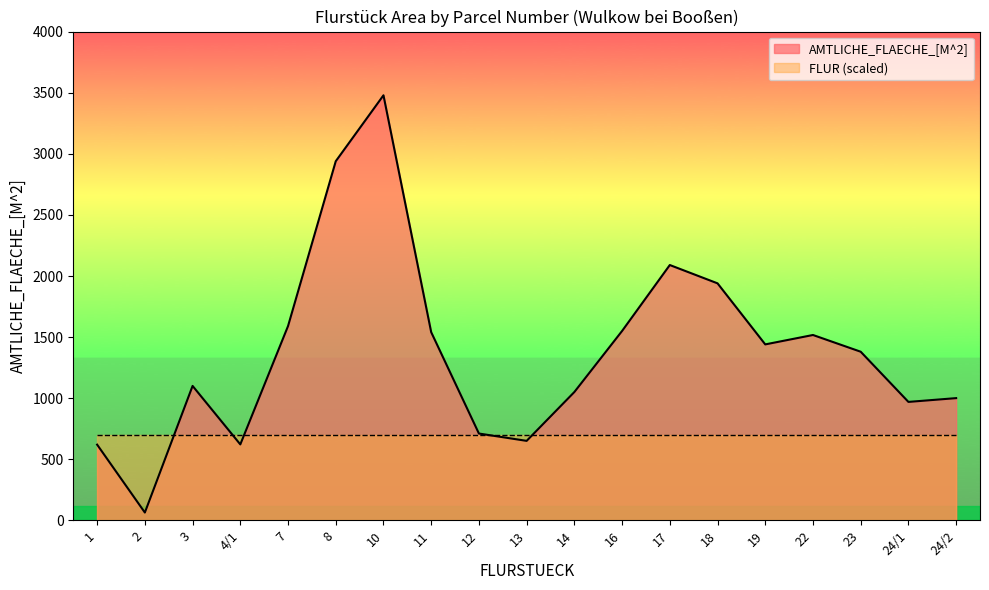

What is the smallest value displayed?

63